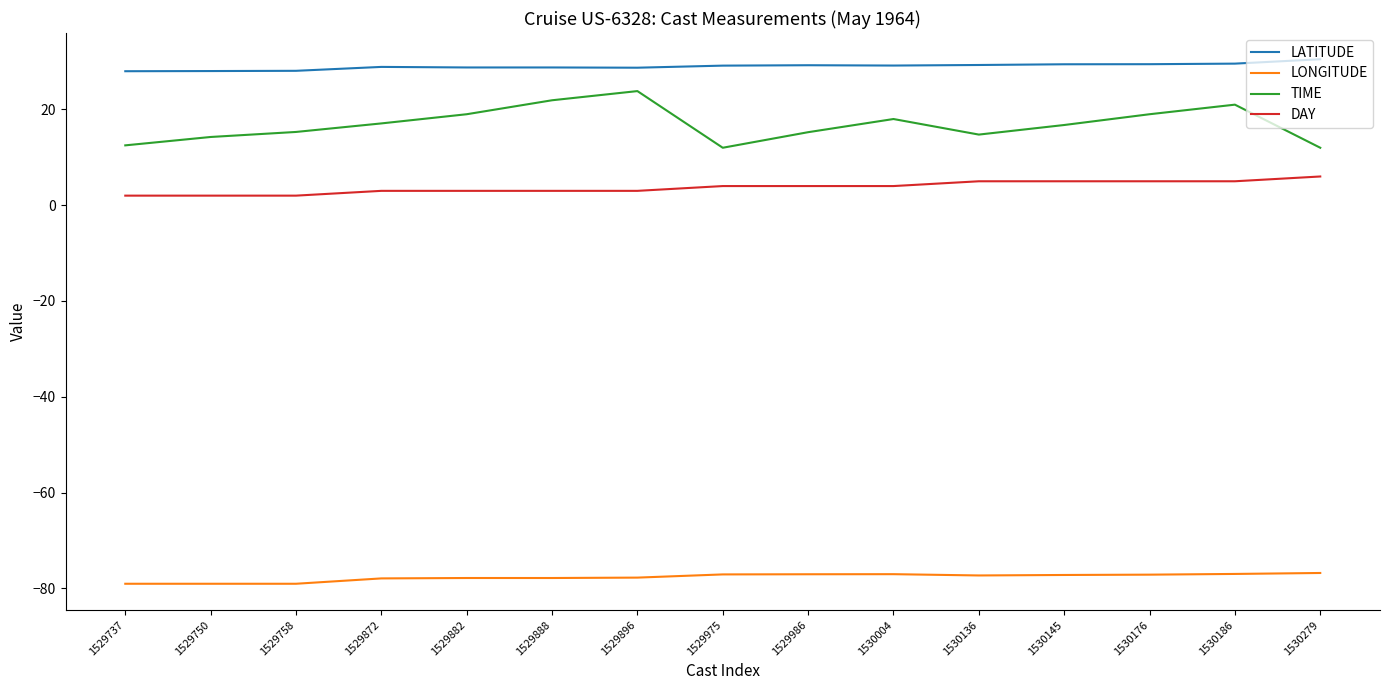

What is the approximate value of LONGITUDE at 1529758?

-79.0